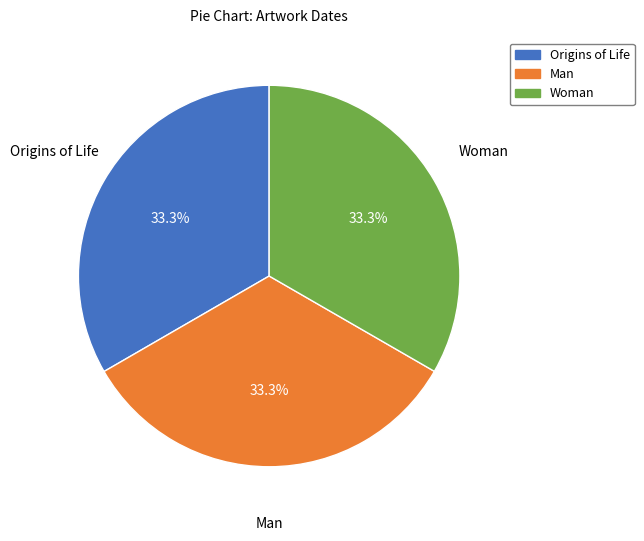

To the nearest percent, what portion does Woman represent?

33%